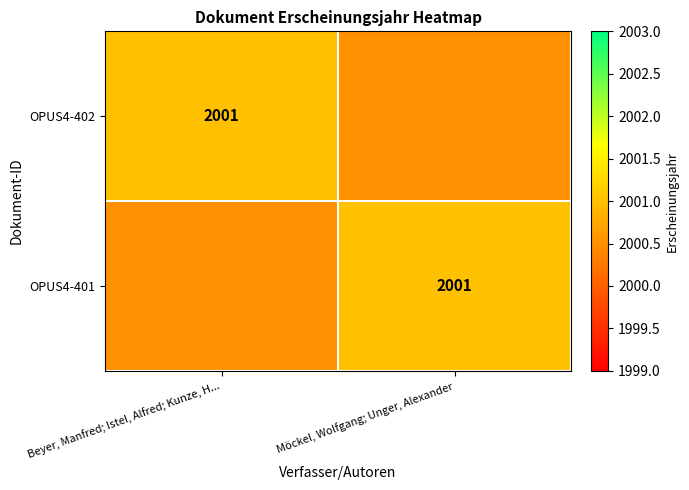

What is the spread (max minus min) of values at Möckel, Wolfgang; Unger, Alexander?

0.5